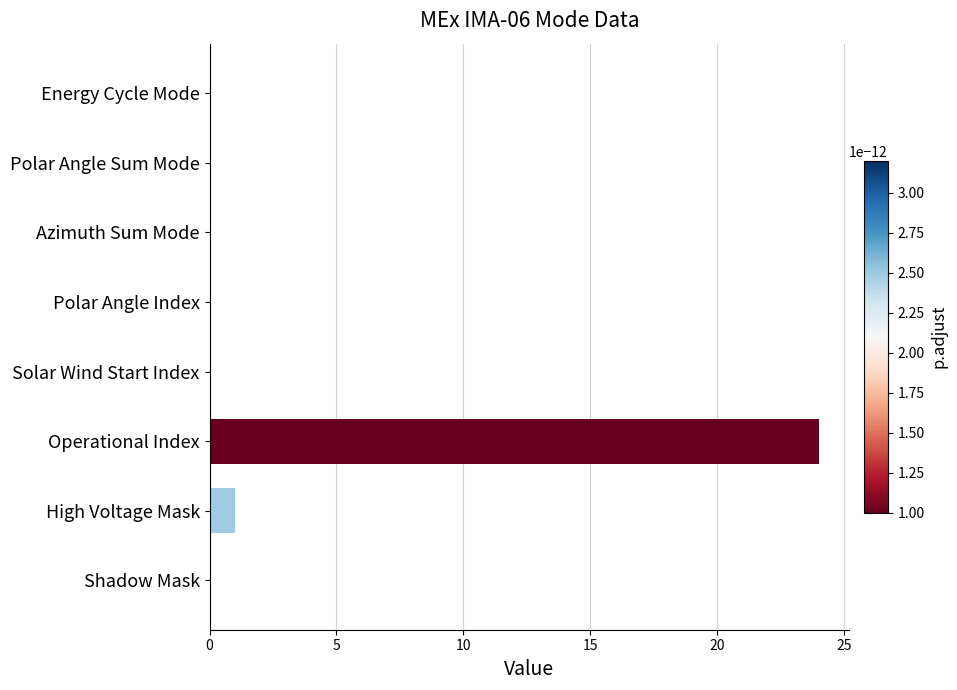

What is the sum of the values at Operational Index and Polar Angle Sum Mode?

24